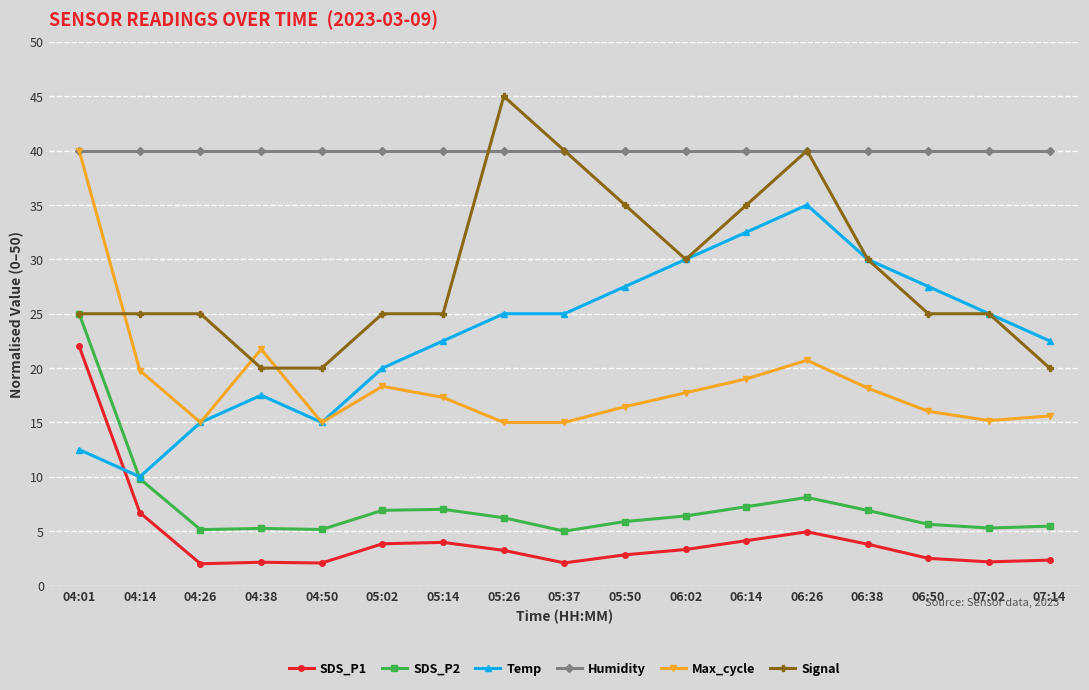

Between which two adjacent categories do Temp and SDS_P1 first intersect?

04:01 and 04:14